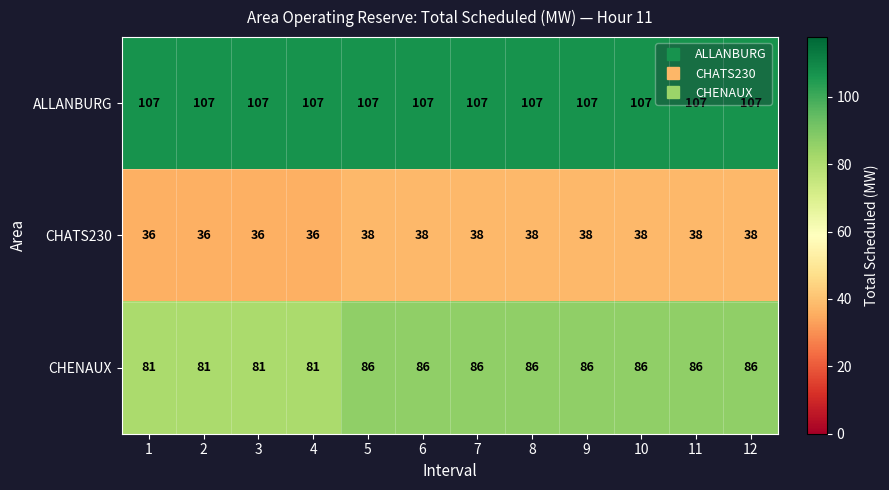

How many distinct data groups are displayed?

3